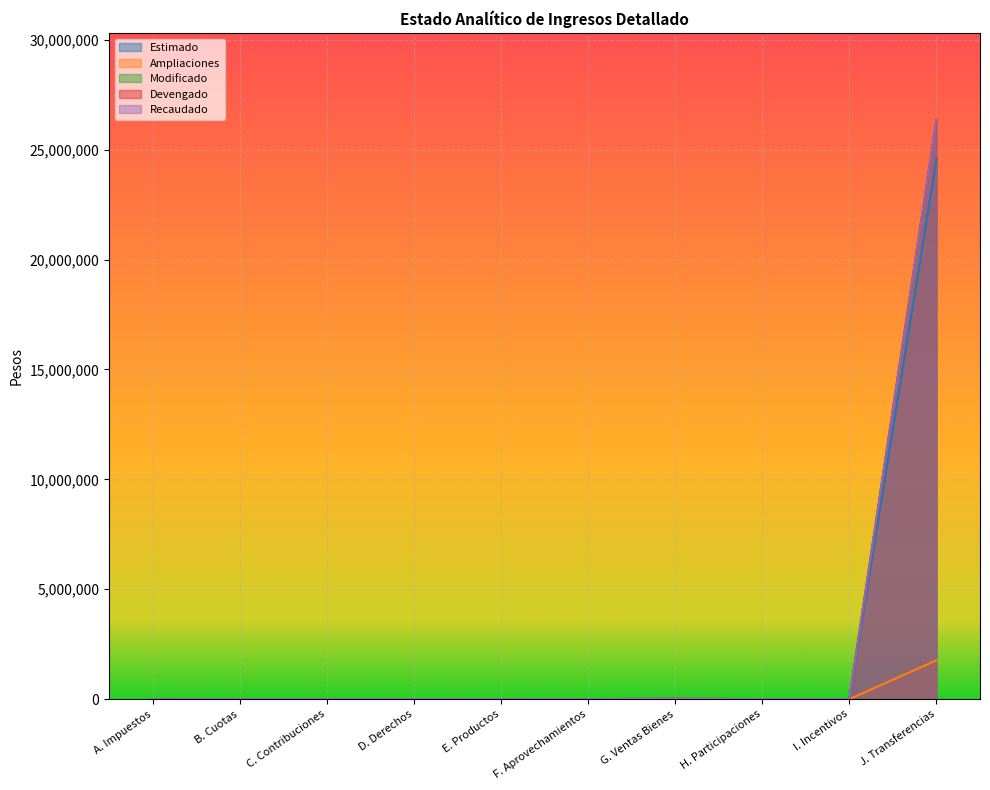

How many distinct data groups are displayed?

5